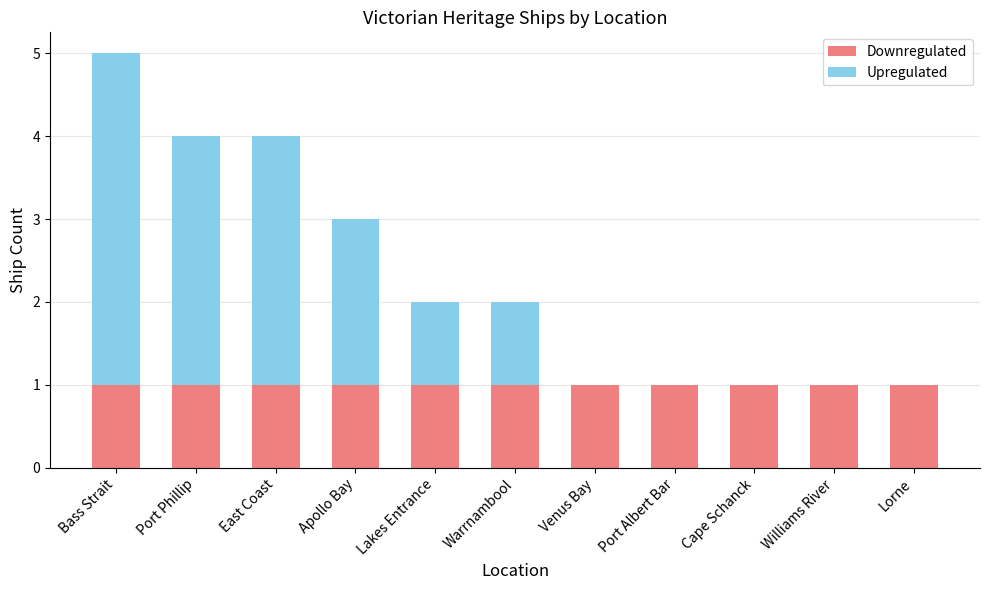

Reading left to right, transcribe the values for Downregulated.

Bass Strait=1	Port Phillip=1	East Coast=1	Apollo Bay=1	Lakes Entrance=1	Warrnambool=1	Venus Bay=1	Port Albert Bar=1	Cape Schanck=1	Williams River=1	Lorne=1